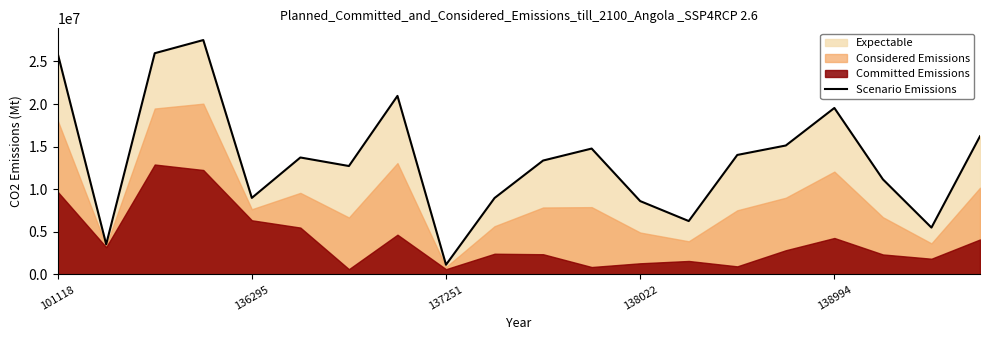

How many data points does each series have?

20